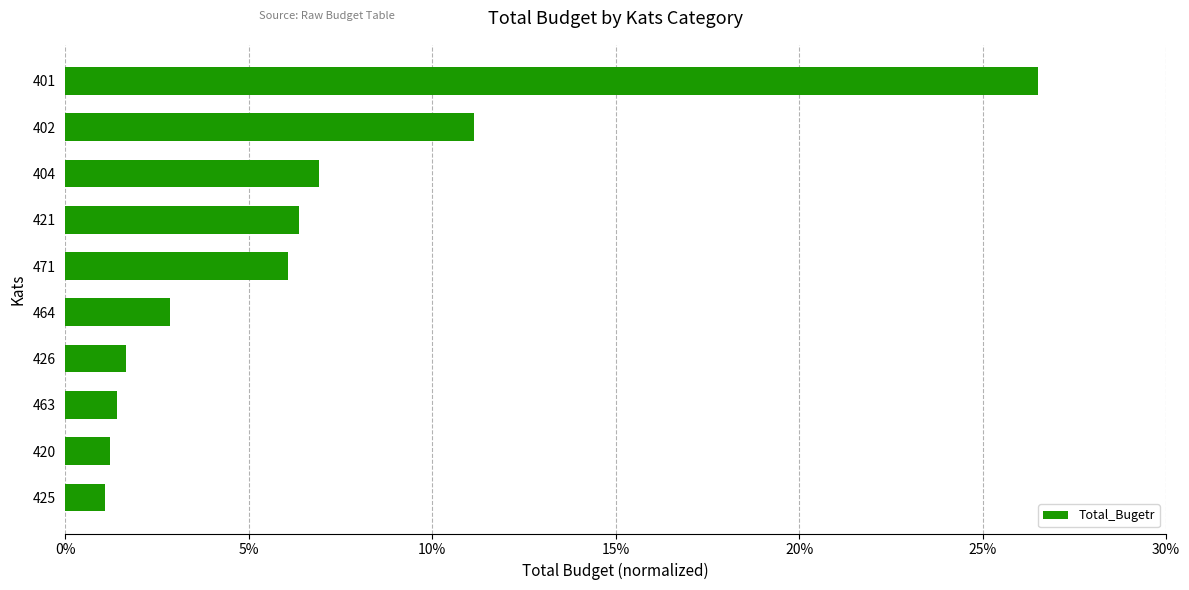

What is the difference between the maximum and minimum values?

25.4